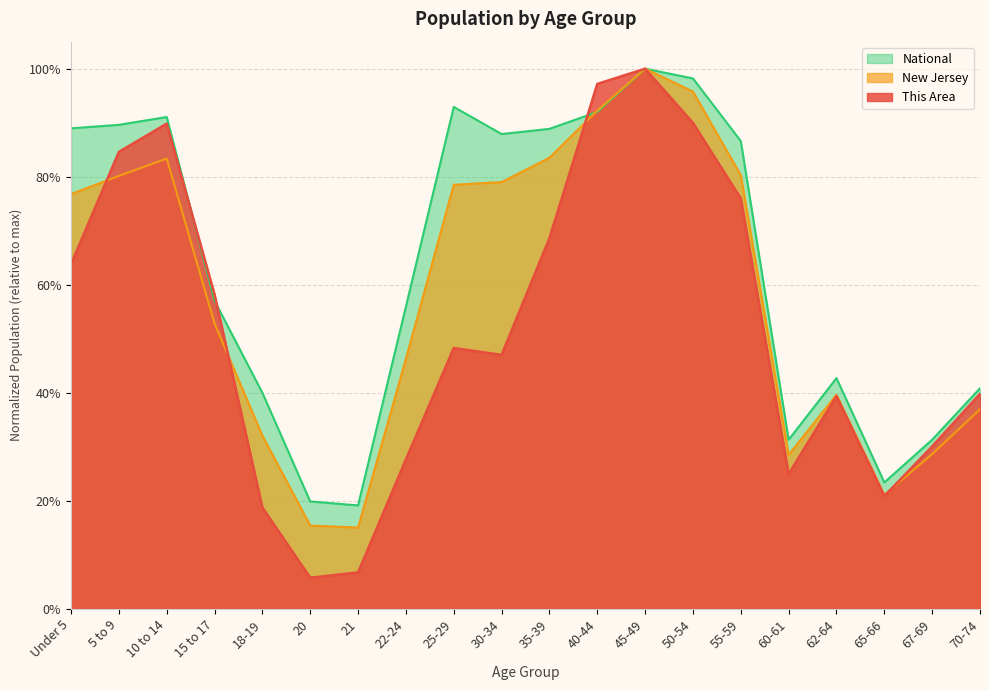

Read the This Area value at 21.

0.1